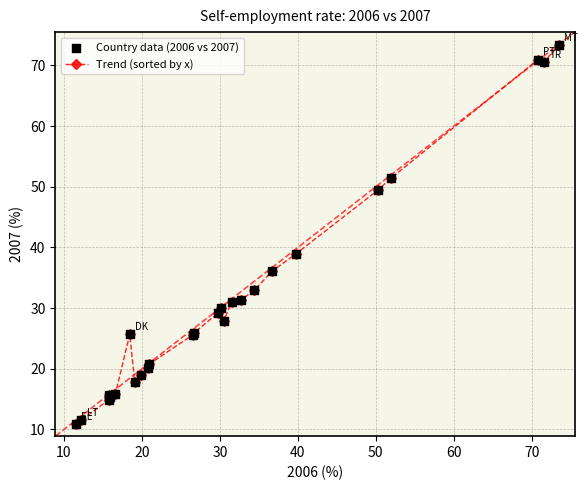

What is the difference between the maximum and second lowest values?

61.9